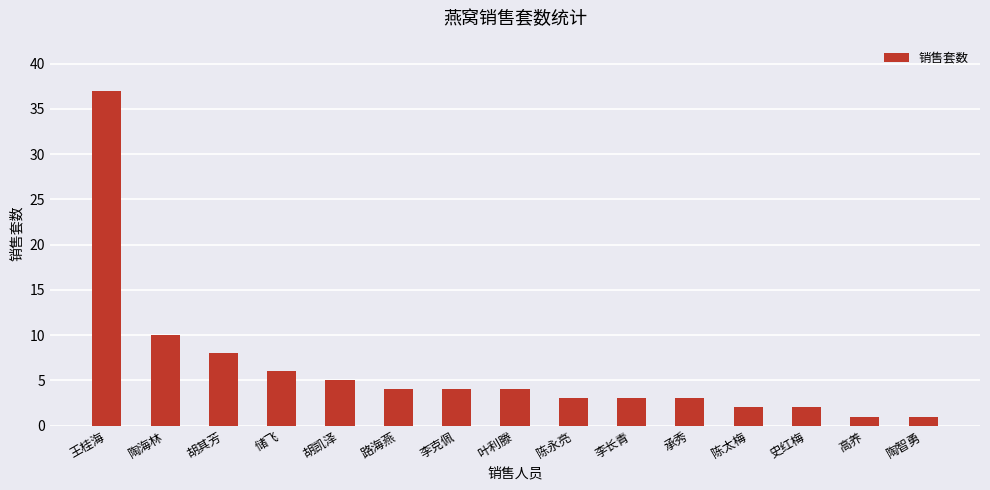

Reading left to right, what are all the values shown in this chart?

王桂海=37	陶海林=10	胡其芳=8	储飞=6	胡凯泽=5	路海燕=4	李克佩=4	叶利滕=4	陈永亮=3	李长青=3	承秀=3	陈太梅=2	史红梅=2	高养=1	陶智勇=1